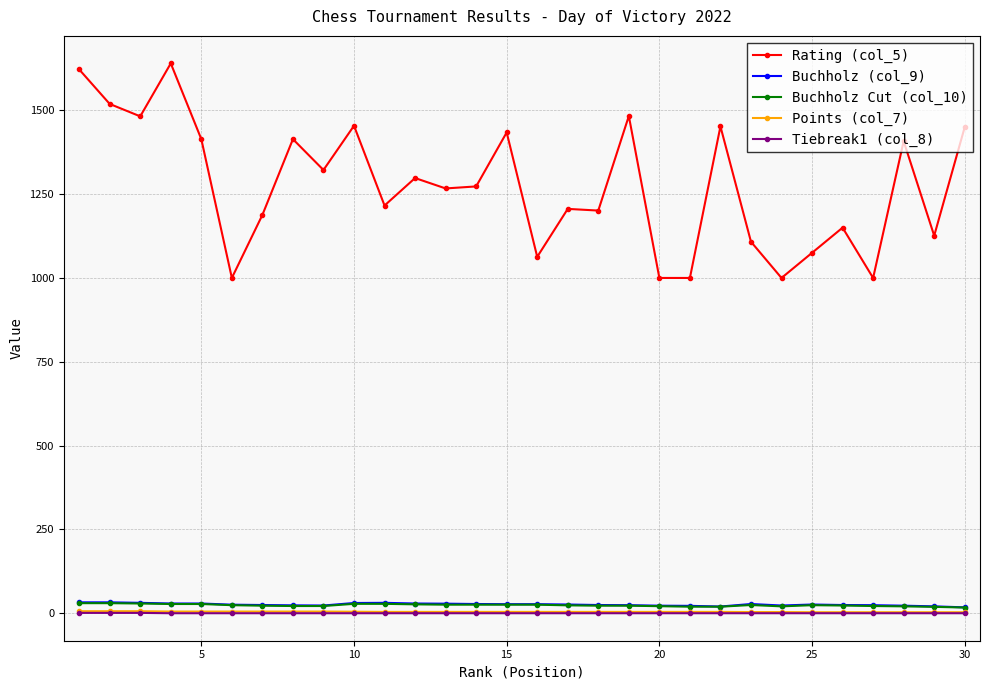

True or false: Tiebreak1 (col_8) and Buchholz Cut (col_10) cross at least once.

False